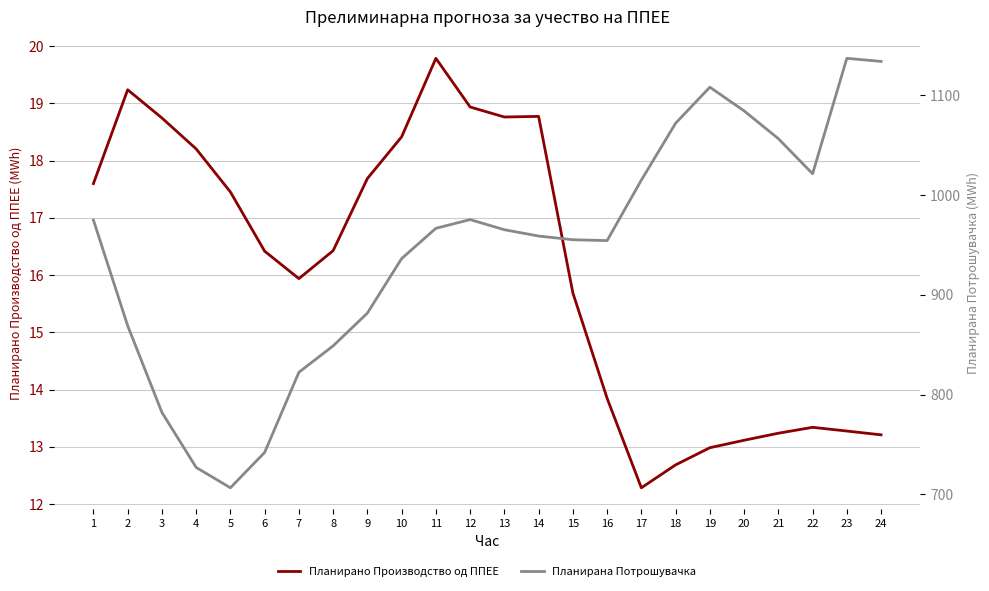

What are all the series names shown in the legend?

Планирано Производство од ППЕЕ, Планирана Потрошувачка